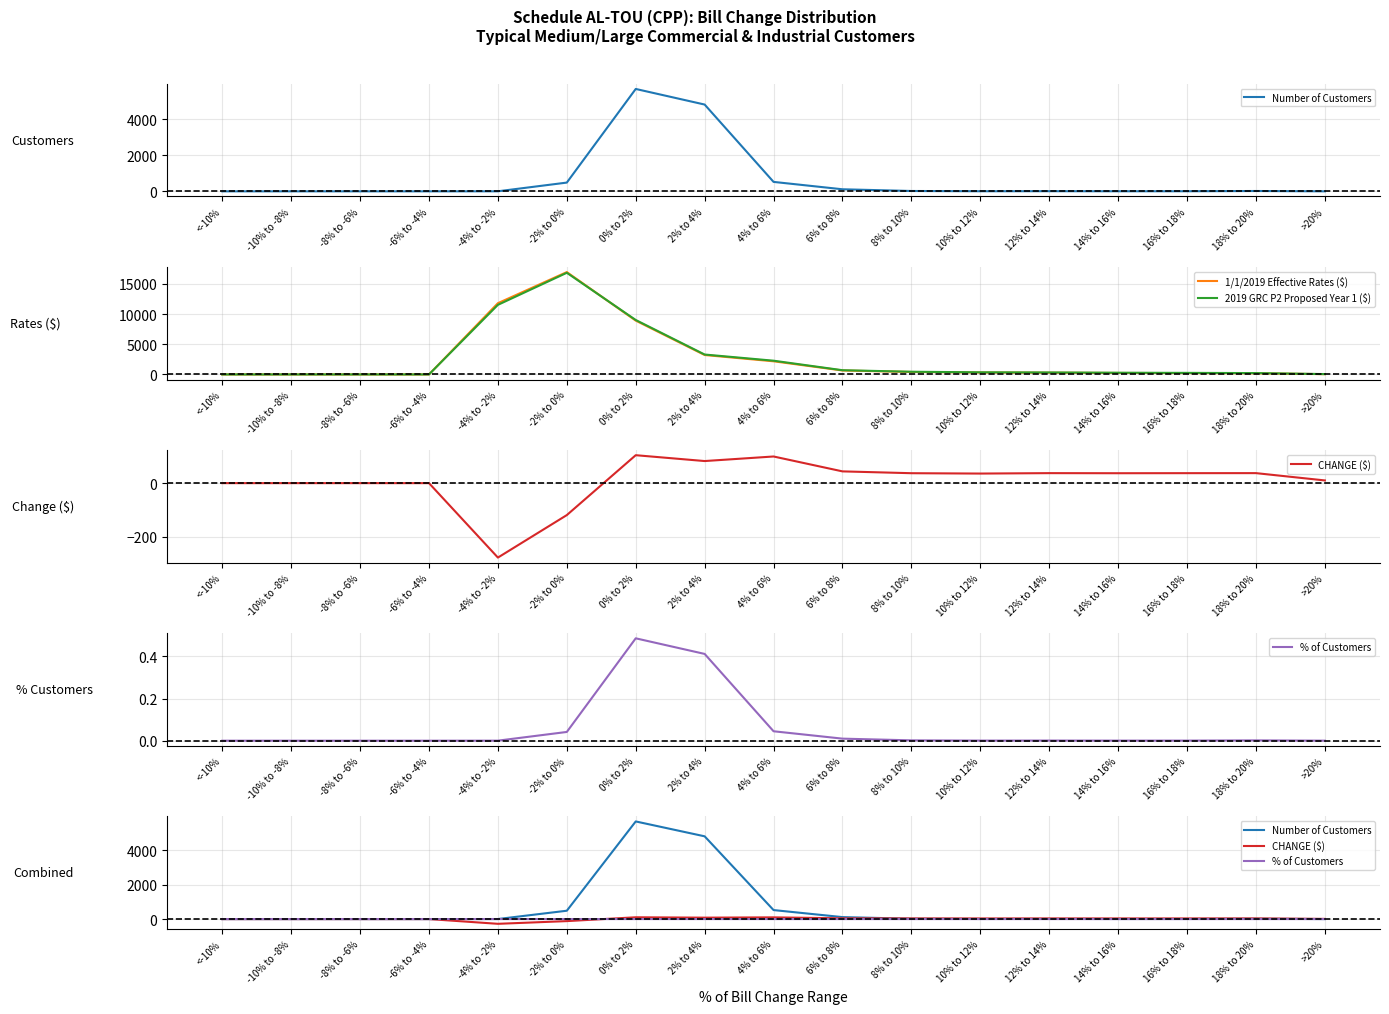

How many data points in Number of Customers are above 5?

8